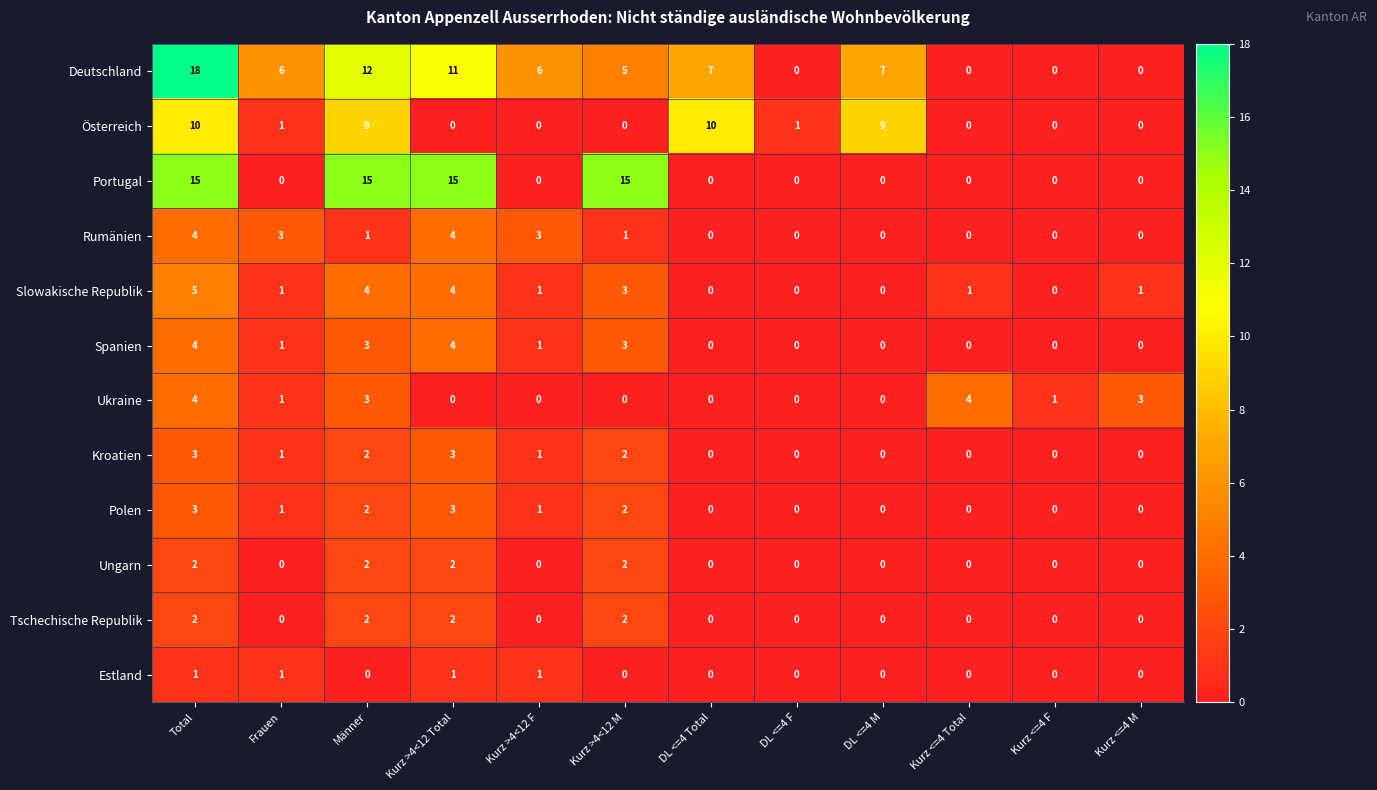

Is it true that Österreich equals 3 at DL <=4 M?

False